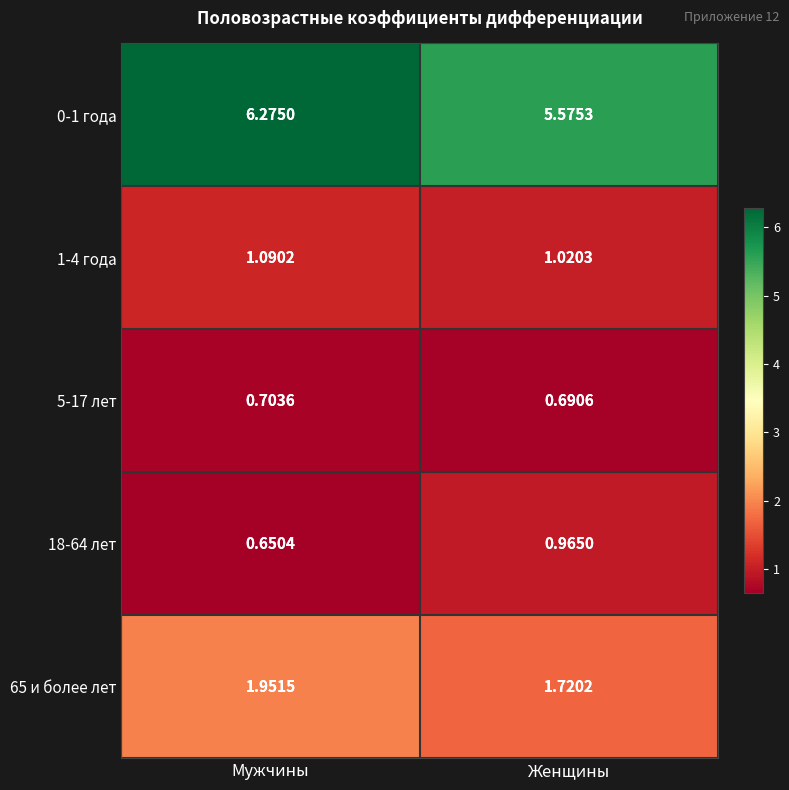

Count the number of categories in the chart.

2